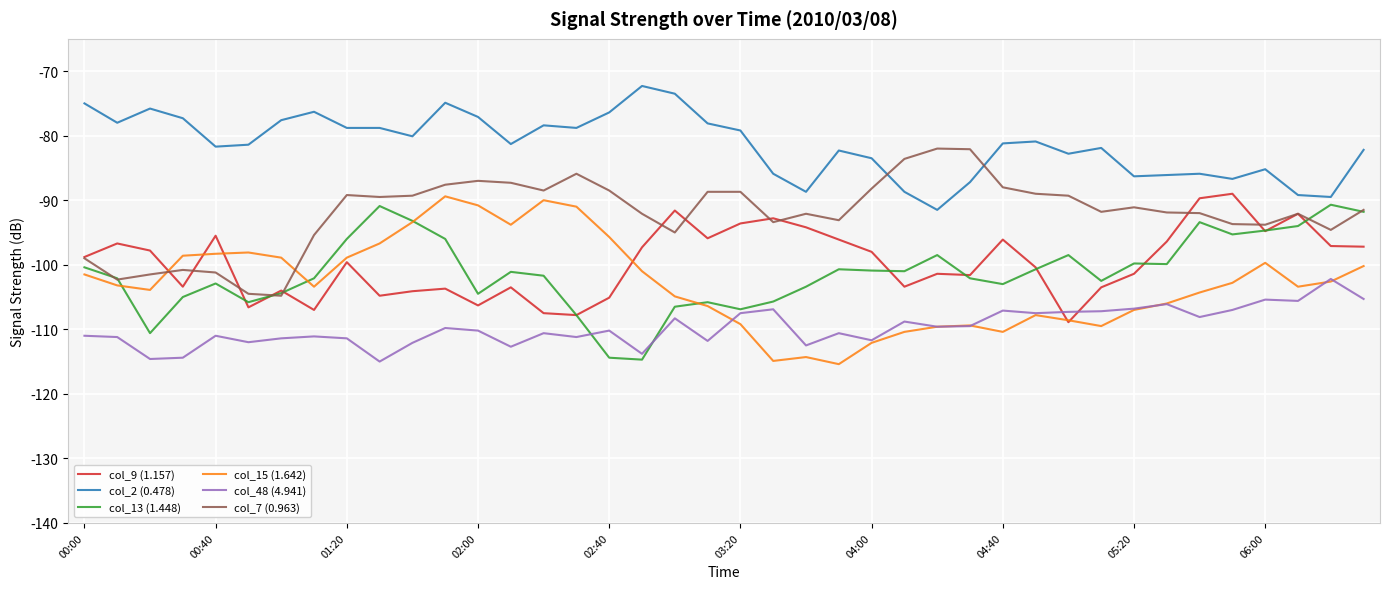

What is the maximum value shown in the chart?

-72.3